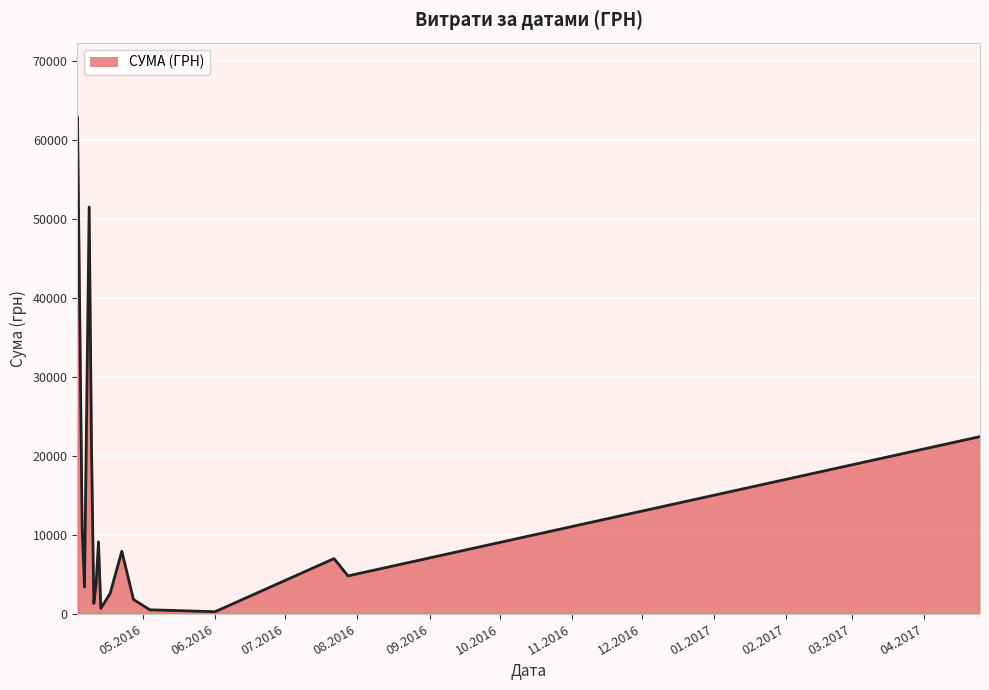

What is the difference between the maximum and minimum values?

62642.0